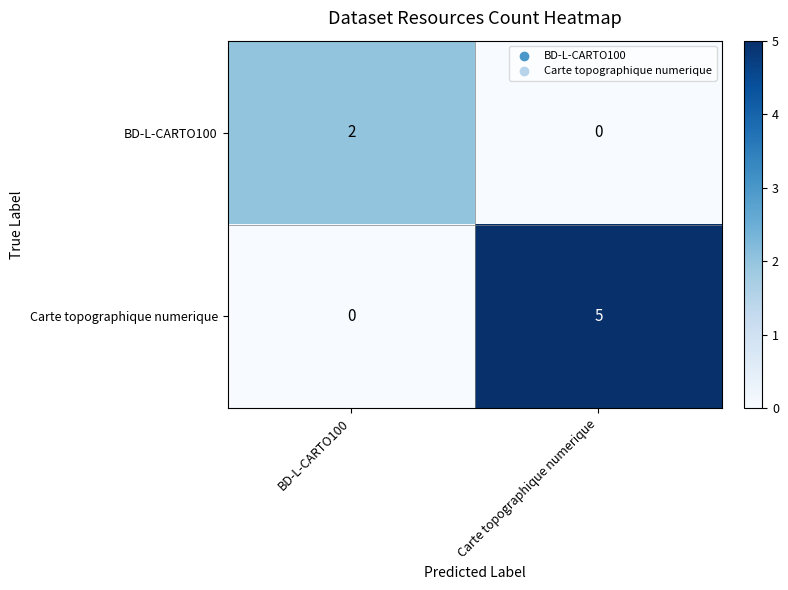

Reading left to right, what are all the values shown in this chart?

BD-L-CARTO100: 2	0
Carte topographique numerique: 0	5